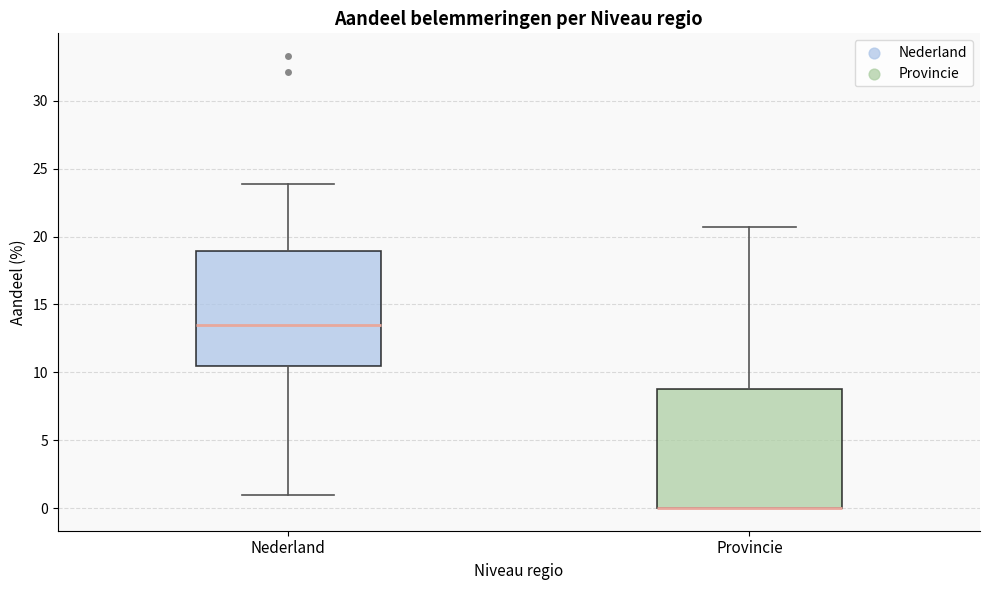

Reading left to right, read every box against the y-axis: the position of its median line, the range the box covers, and the ends of its whiskers. The values are not printed on the chart, so give them approximately, as read against the axis.

Nederland: median 13.5, box 10.5 to 19.0, whiskers 1.0 to 24.0
Provincie: median 0.0 (drawn on the box's lower edge), box 0.0 to 9.0, whiskers 0.0 to 20.5